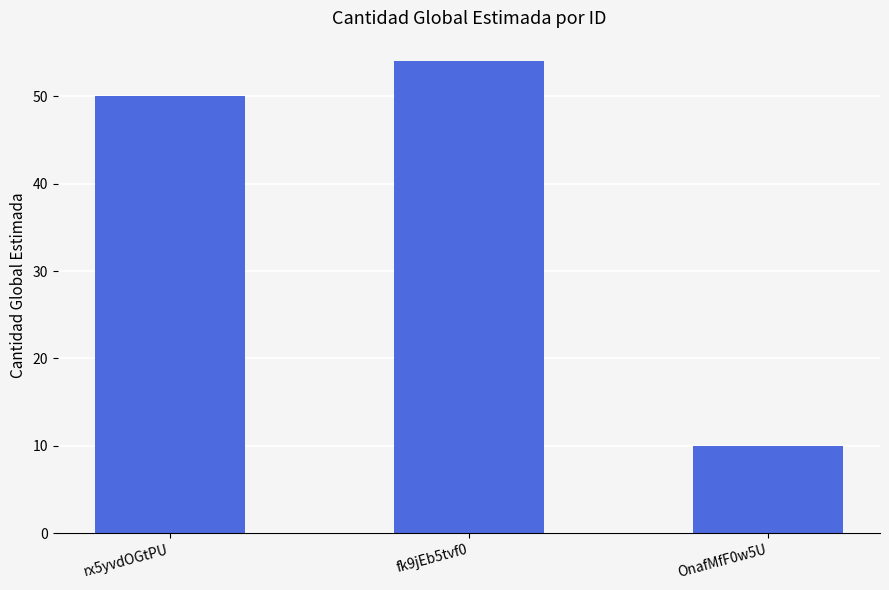

What is the difference between the maximum and second lowest values?

4